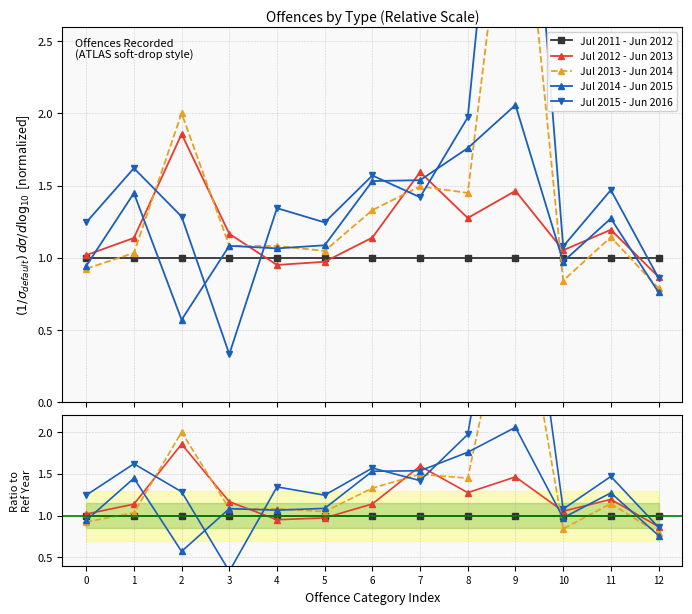

What is the value of the Jul 2015 - Jun 2016 point at the 1st from the left?

1.2